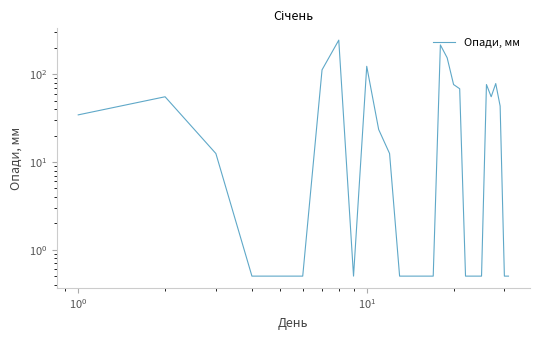

How many data points does each series have?

31